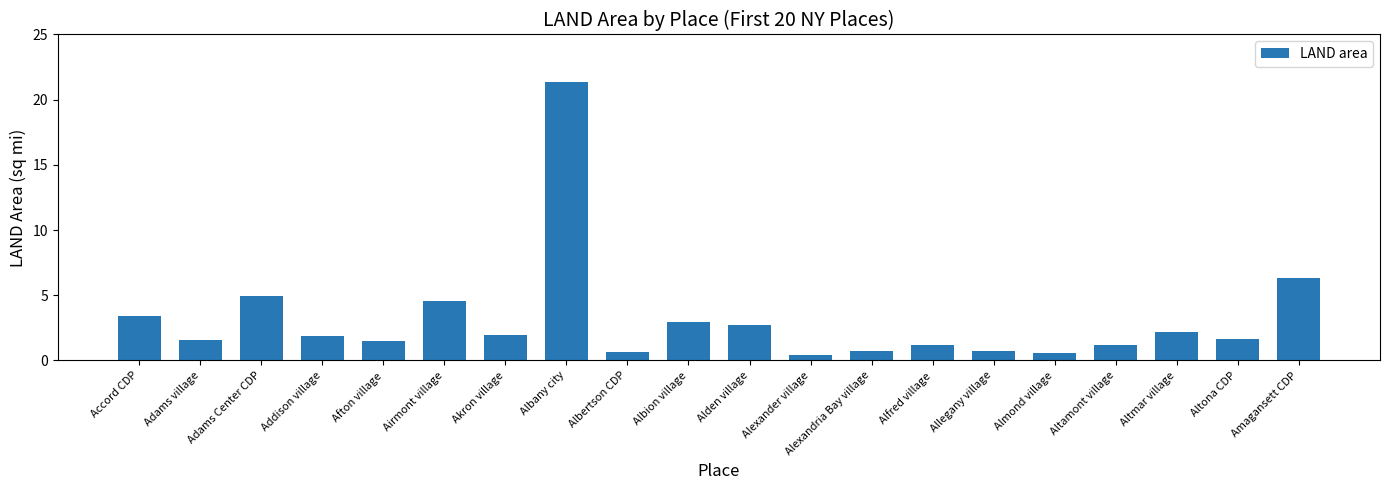

Where is the data nearest to the value 10?

Amagansett CDP